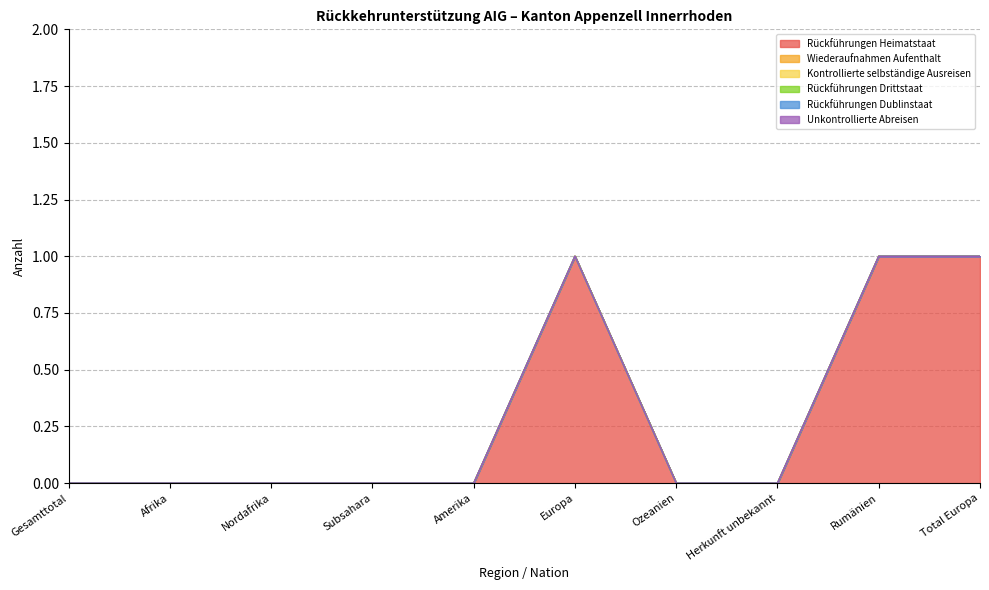

At how many categories does at least one series exceed 0?

3